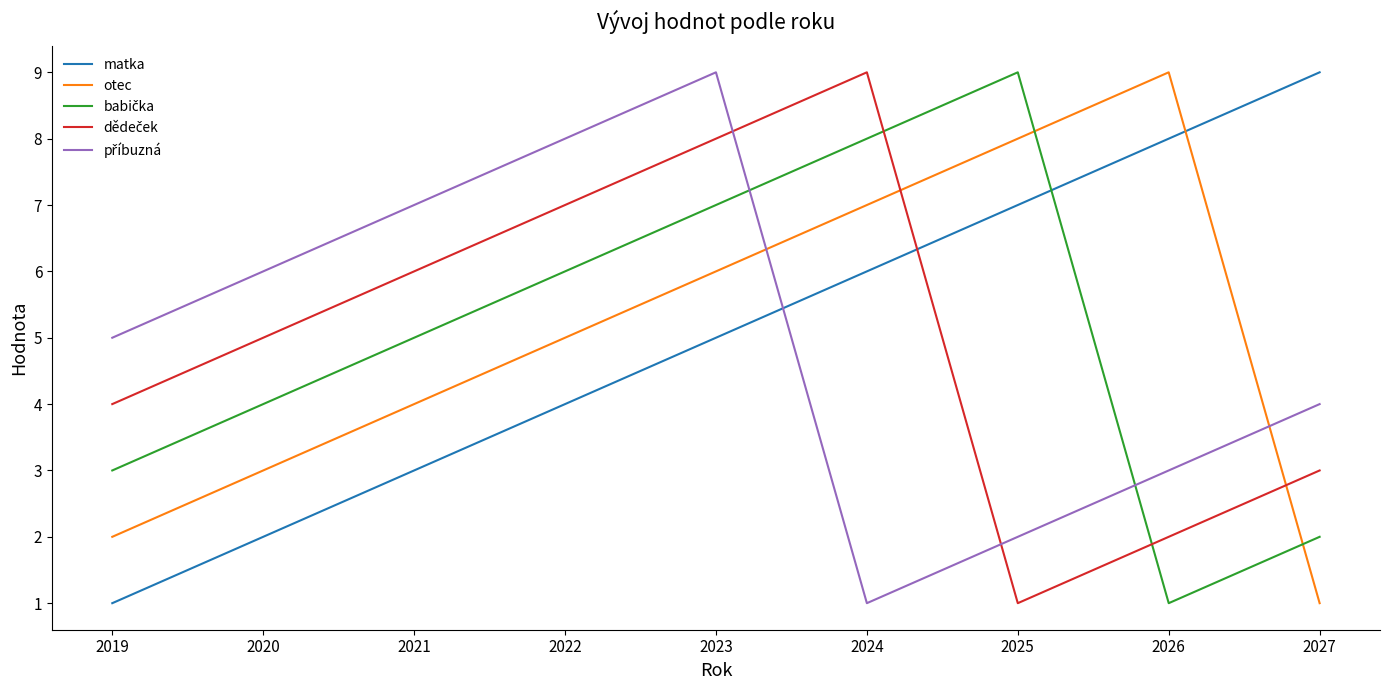

The value of matka at 2027 is 13. True or false?

False